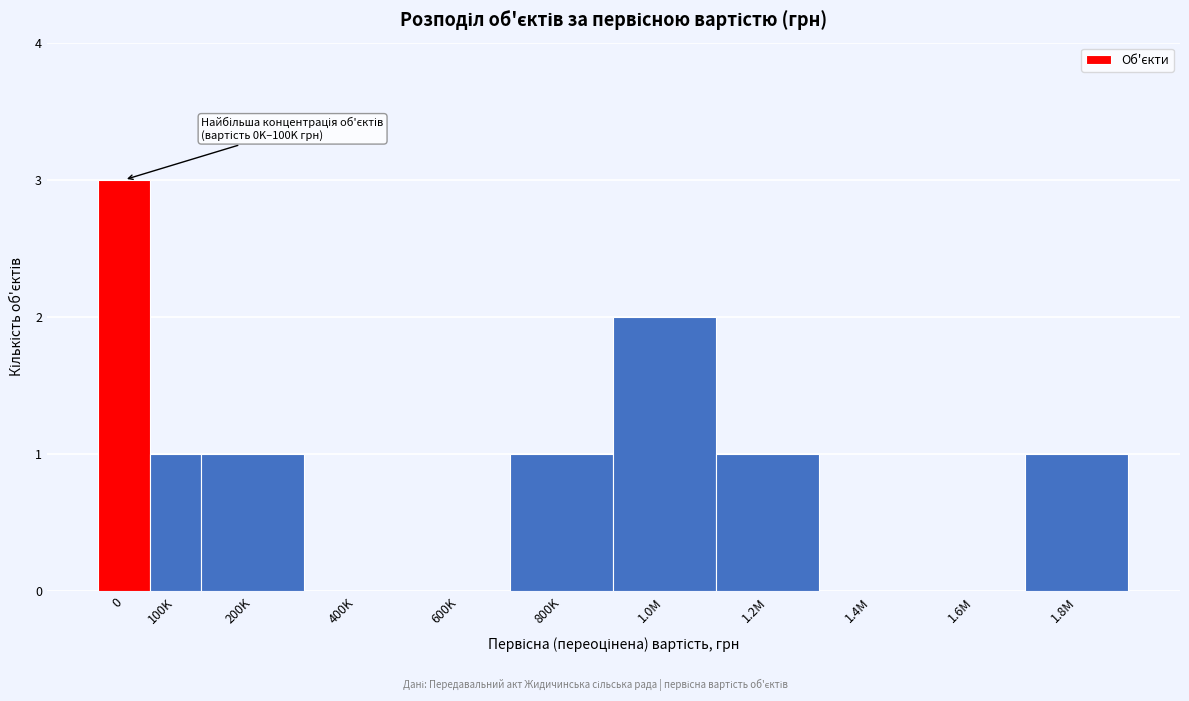

Reading left to right, list all the values displayed in this chart.

0=3	100K=1	200K=1	400K=0	600K=0	800K=1	1.0M=2	1.2M=1	1.4M=0	1.6M=0	1.8M=1